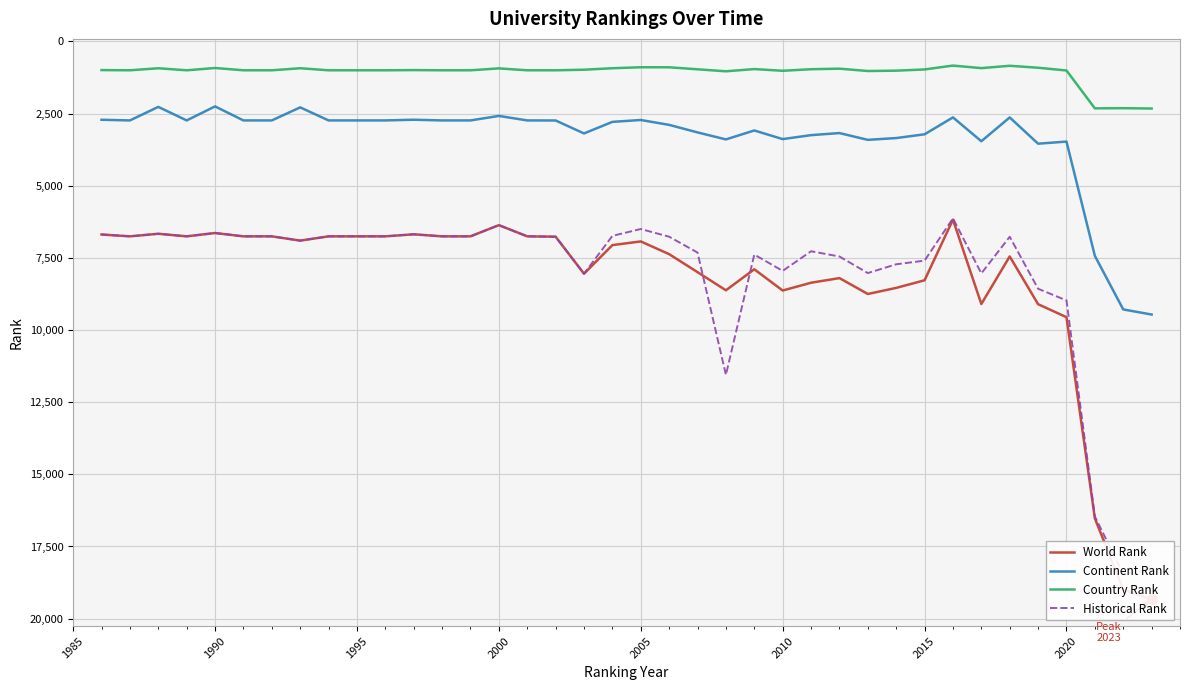

True or false: Continent Rank and Country Rank cross at least once.

False